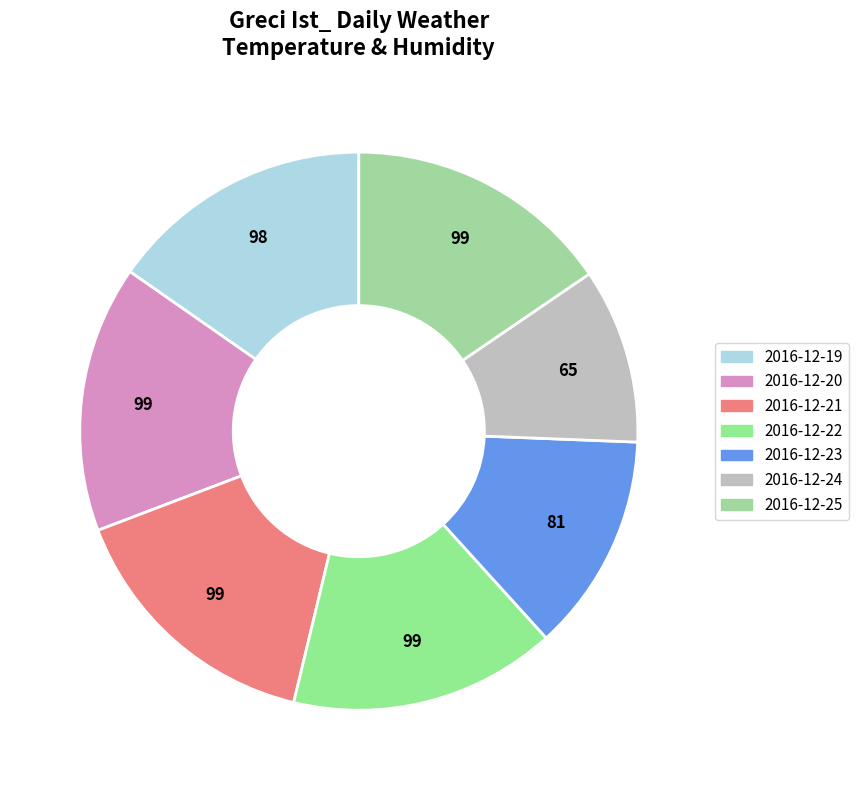

Is it true that 2016-12-20 is 15% of the pie?

True